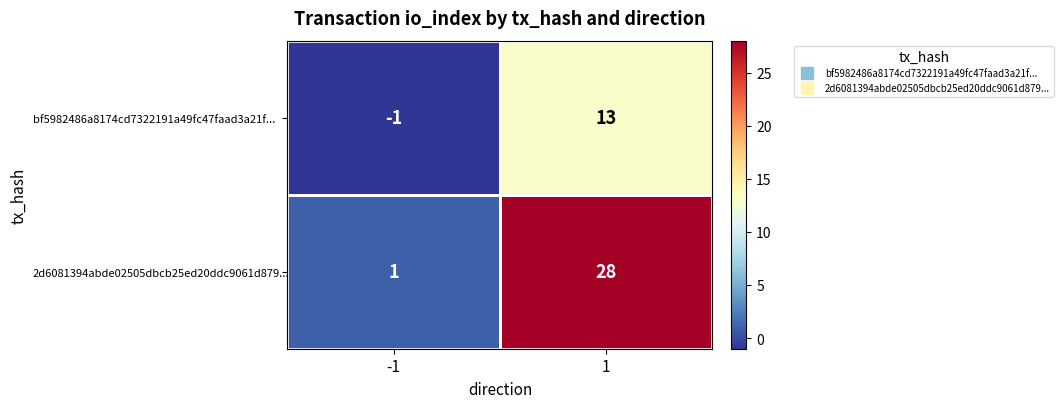

What is the total value across all series at 1?

41